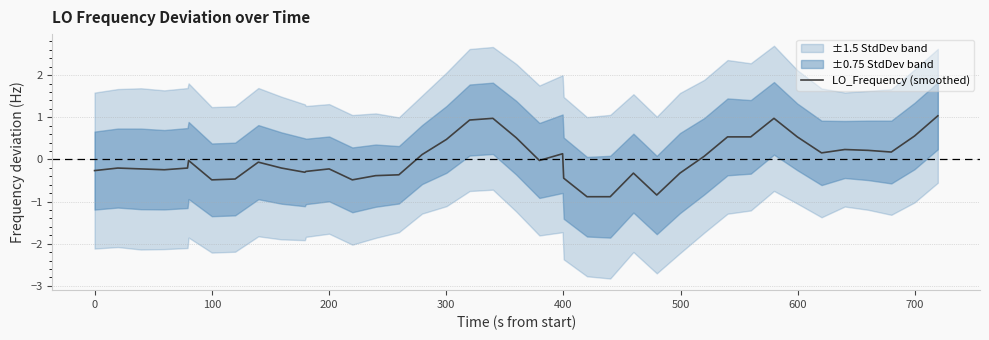

What is the highest value of the LO_Frequency (smoothed) series?

1.0